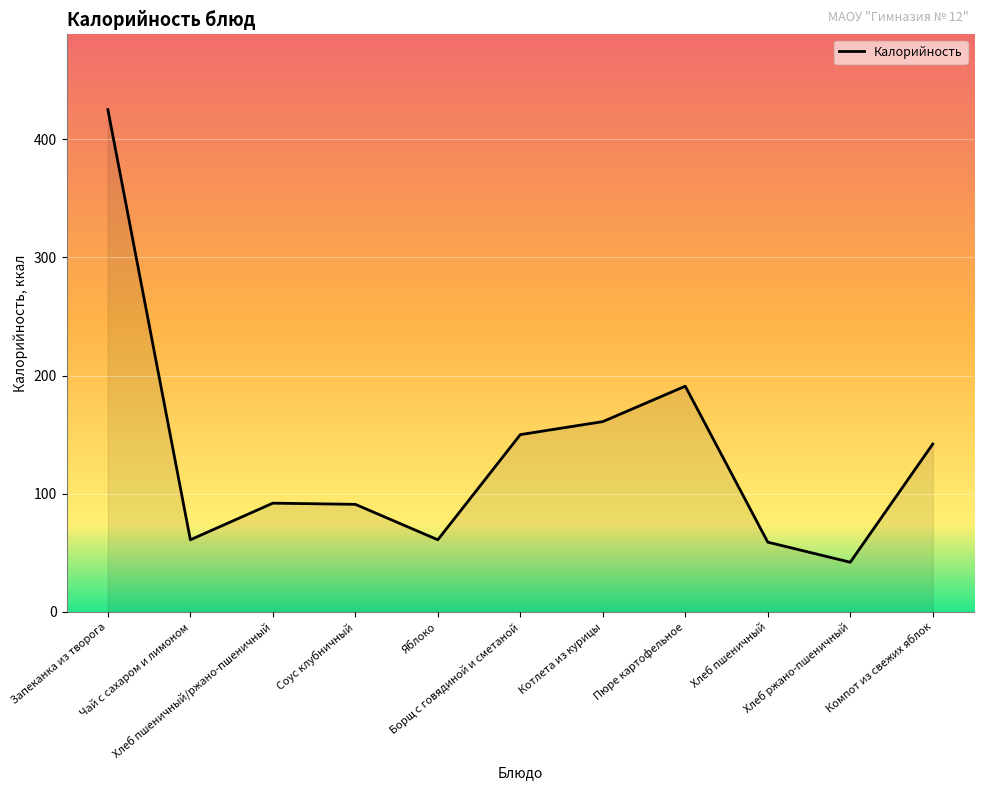

True or false: the data has more than 2 interior local peaks.

False